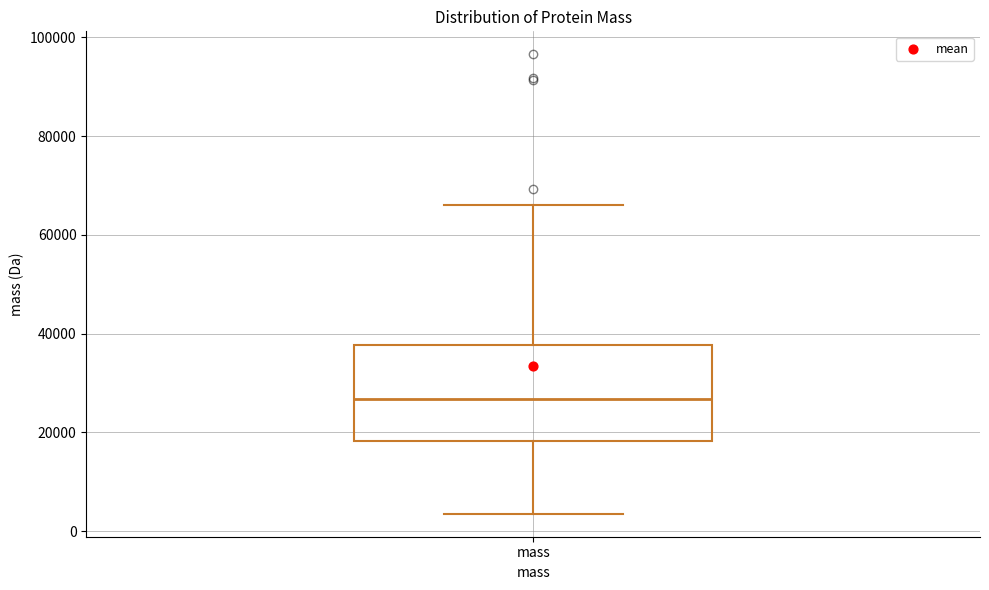

Transcribe this box plot: give where the median line is, the range the box spans, and where the two whiskers end, as read against the y-axis. The values are not printed on the chart, so give them approximately, as read against the axis.

median 26000, box 18000 to 38000, whiskers 4000 to 66000